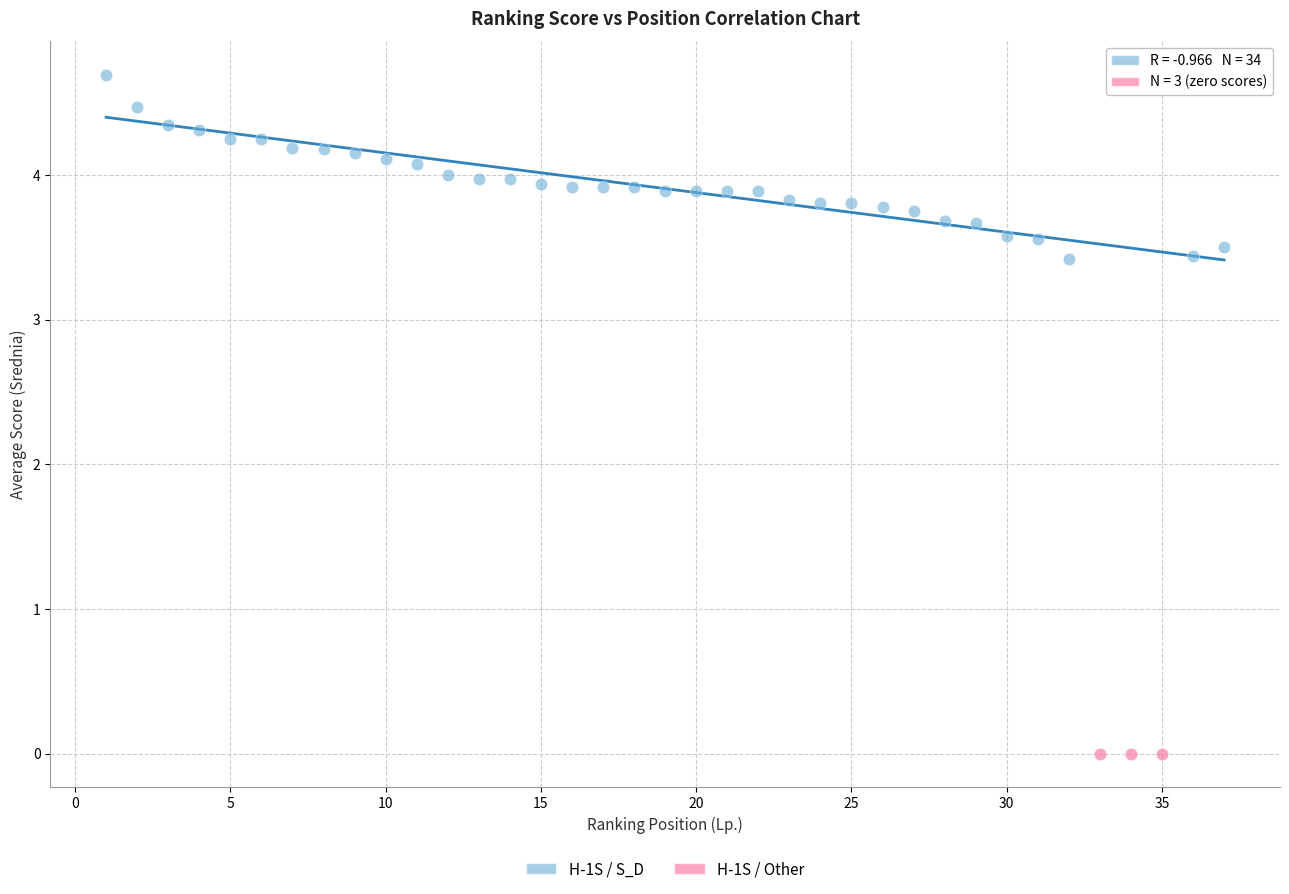

Which series contains the lowest Y value?

H-1S / Other